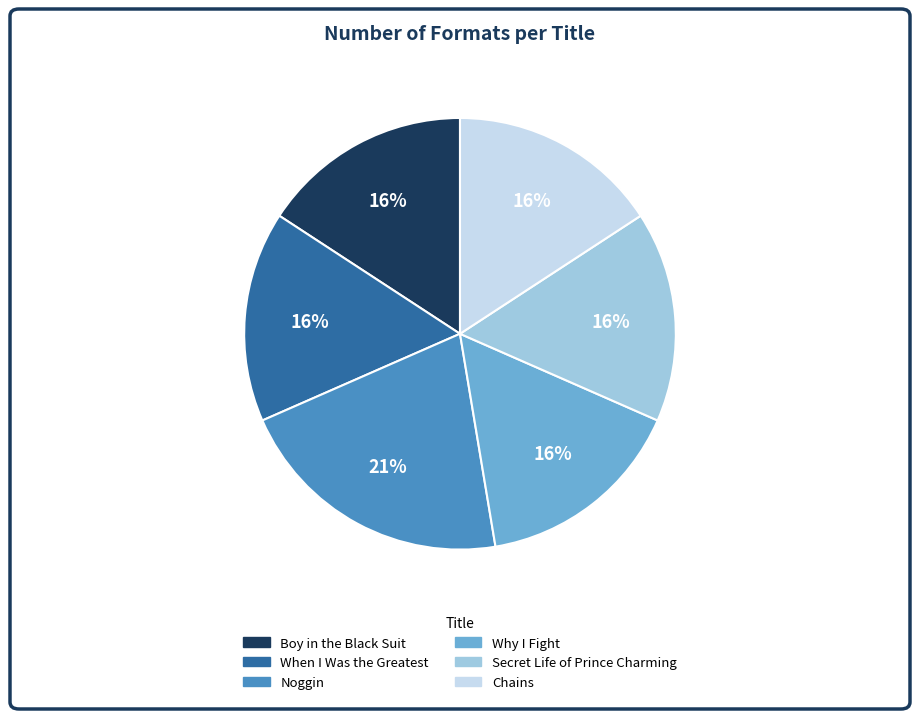

The When I Was the Greatest slice represents 16% of the pie. True or false?

True